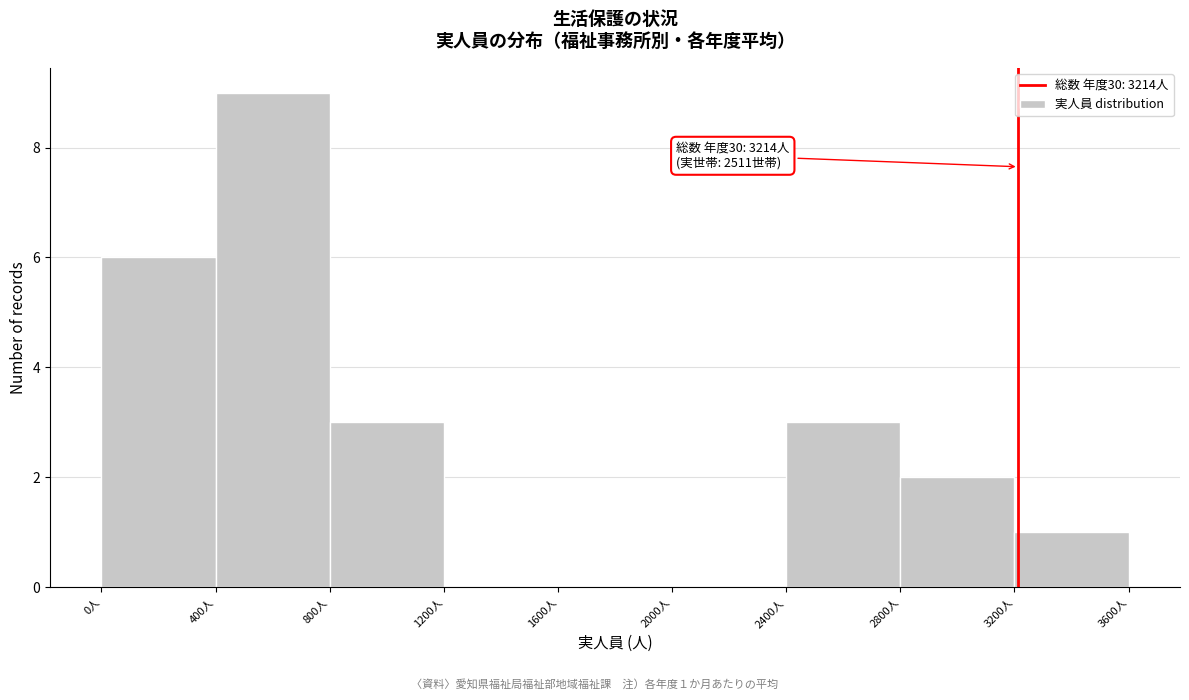

Which range on the x-axis has the tallest bar?

400 to 800